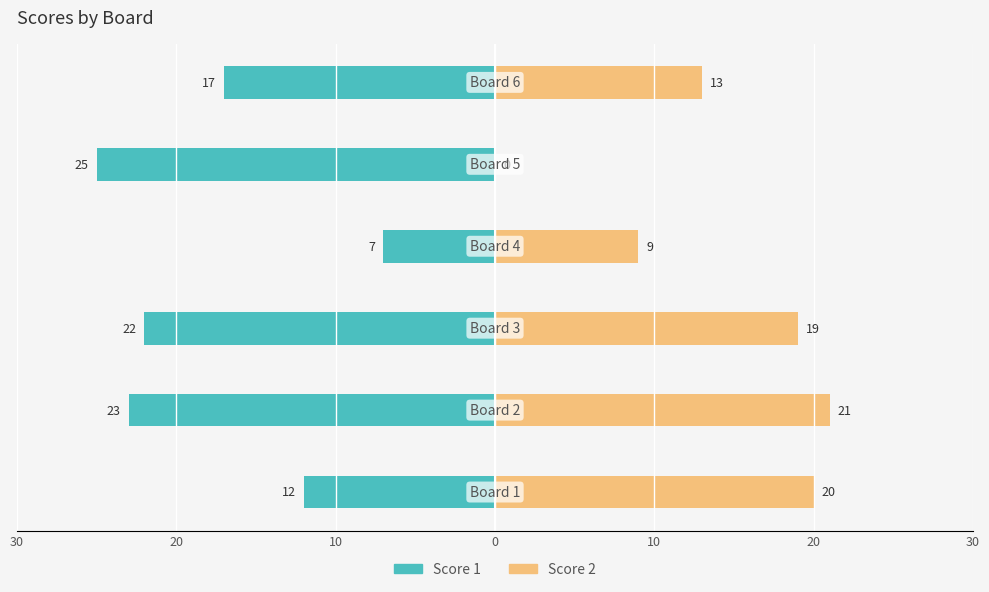

How many bars are there in total?

12